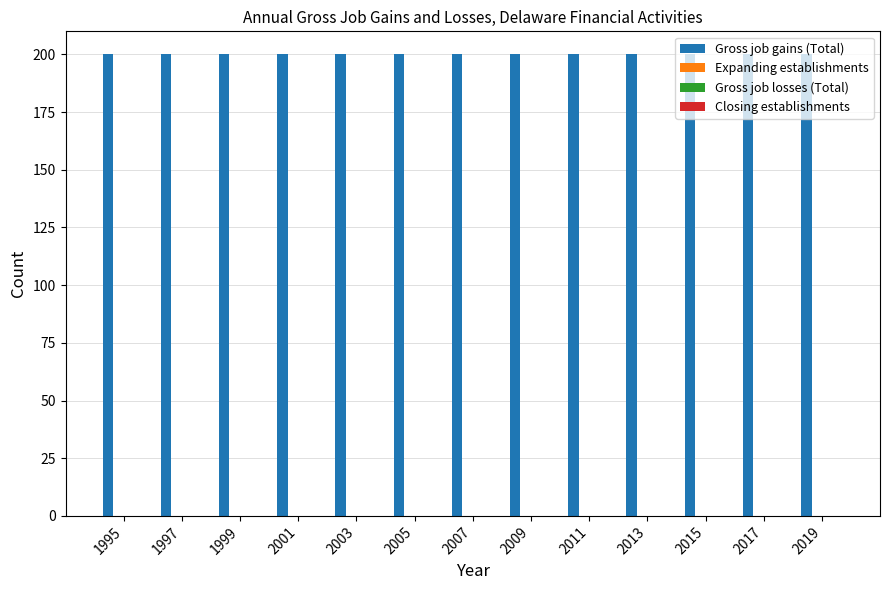

Reading left to right, list all the values displayed in this chart.

Gross job gains (Total): 1995=200	1997=200	1999=200	2001=200	2003=200	2005=200	2007=200	2009=200	2011=200	2013=200	2015=200	2017=200	2019=200
Expanding establishments: 1995=0	1997=0	1999=0	2001=0	2003=0	2005=0	2007=0	2009=0	2011=0	2013=0	2015=0	2017=0	2019=0
Gross job losses (Total): 1995=0	1997=0	1999=0	2001=0	2003=0	2005=0	2007=0	2009=0	2011=0	2013=0	2015=0	2017=0	2019=0
Closing establishments: 1995=0	1997=0	1999=0	2001=0	2003=0	2005=0	2007=0	2009=0	2011=0	2013=0	2015=0	2017=0	2019=0